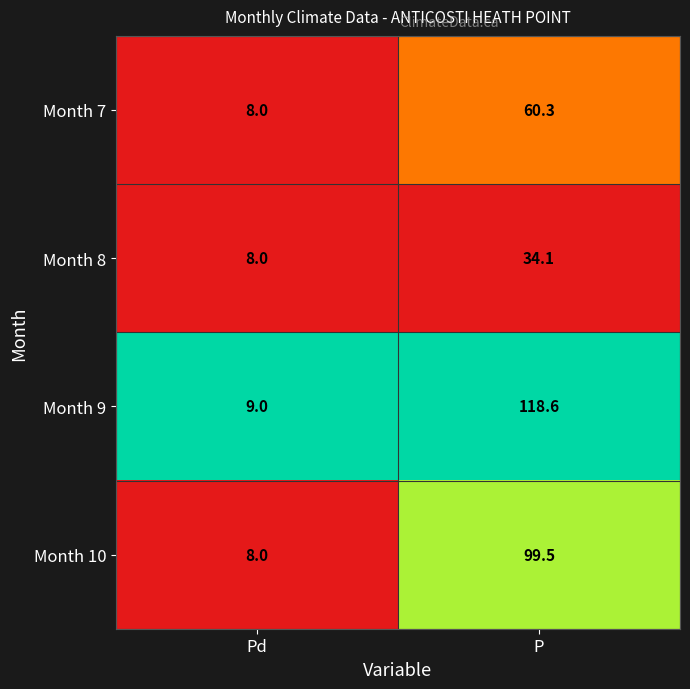

At which label does Month 8 first exceed 34?

P